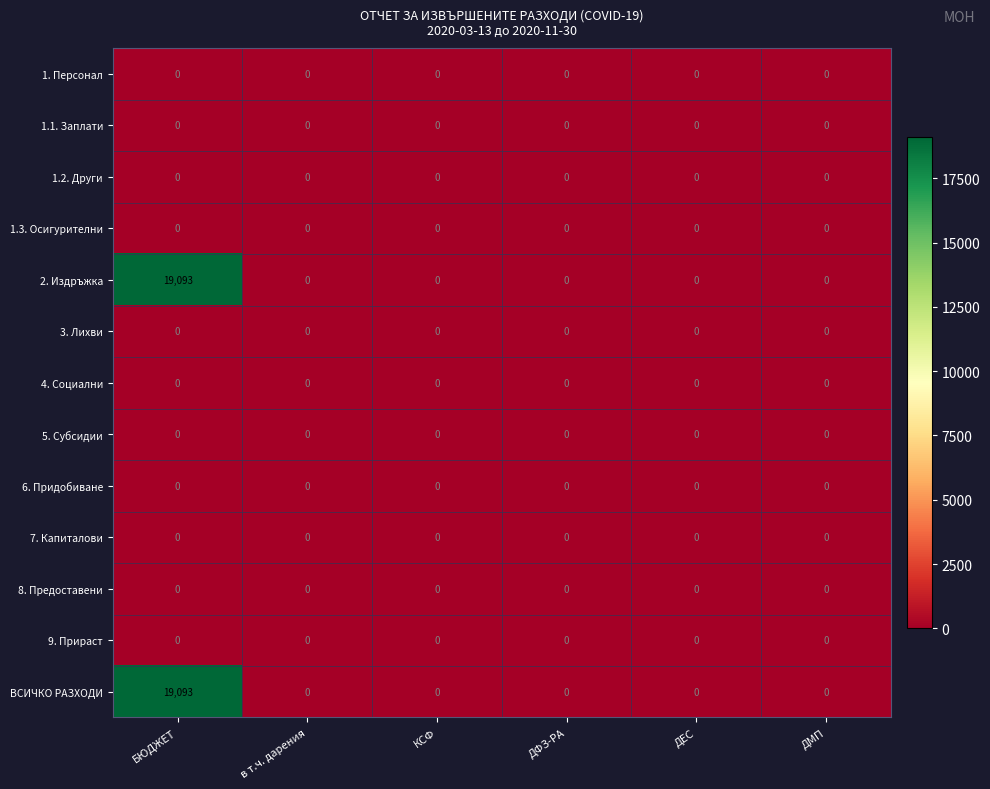

At which category is the sum across all series the highest?

БЮДЖЕТ